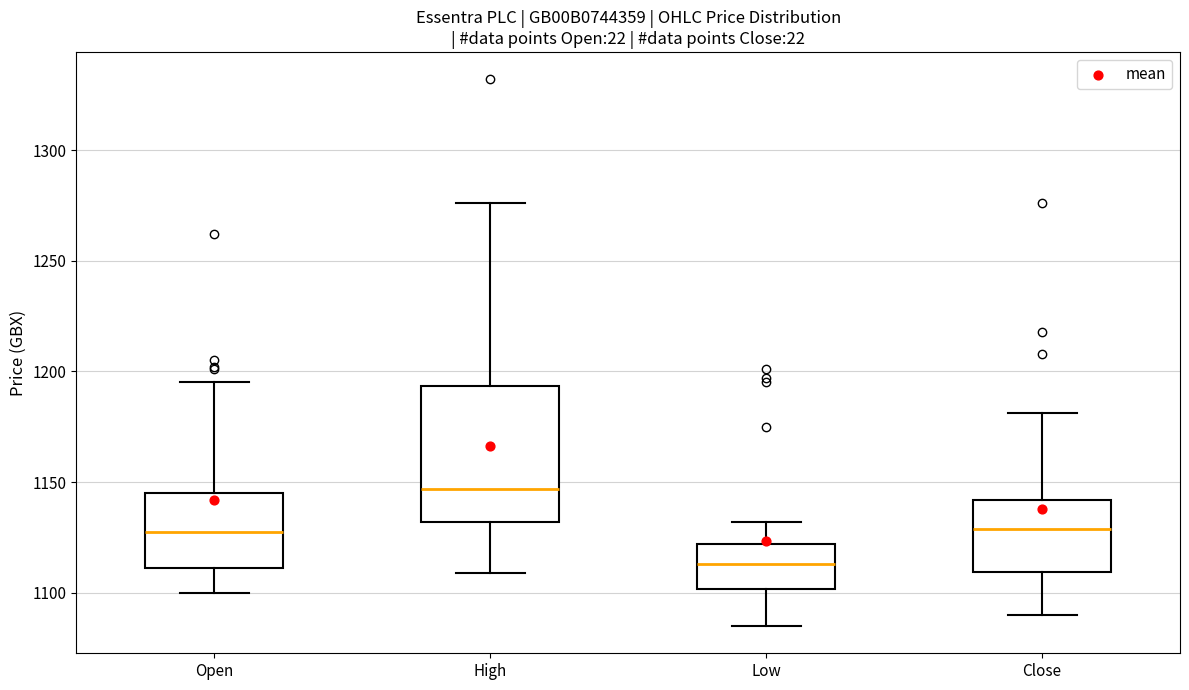

Comparing the boxes themselves (not the whiskers), which one is the tallest?

High